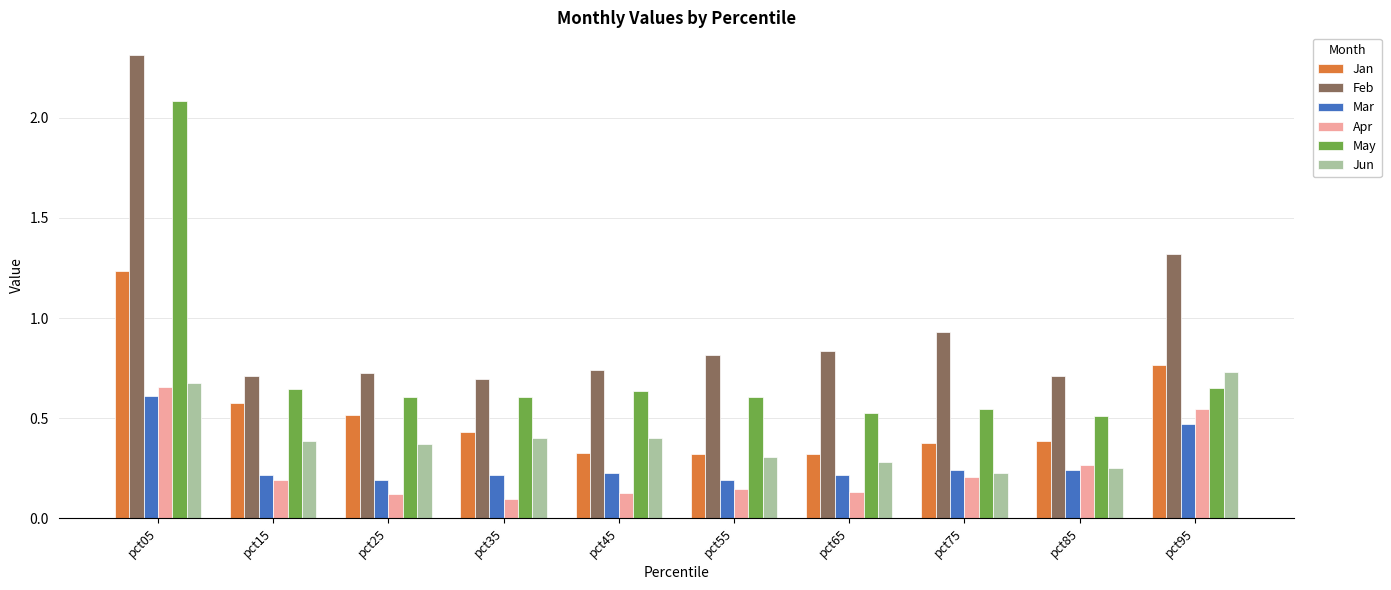

How many bars are there in each group?

6